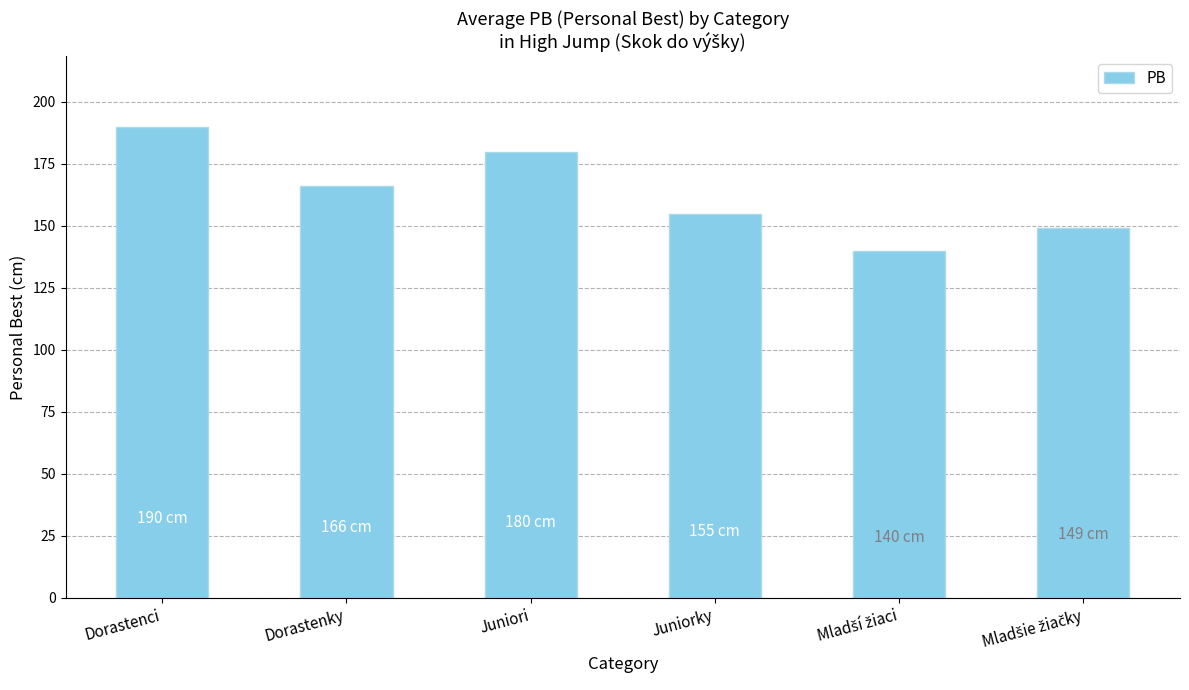

What is the value of the 4th bar from the left?

155